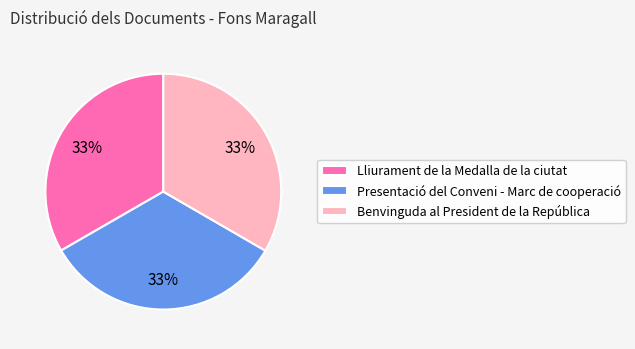

Is there a majority slice in this chart?

No